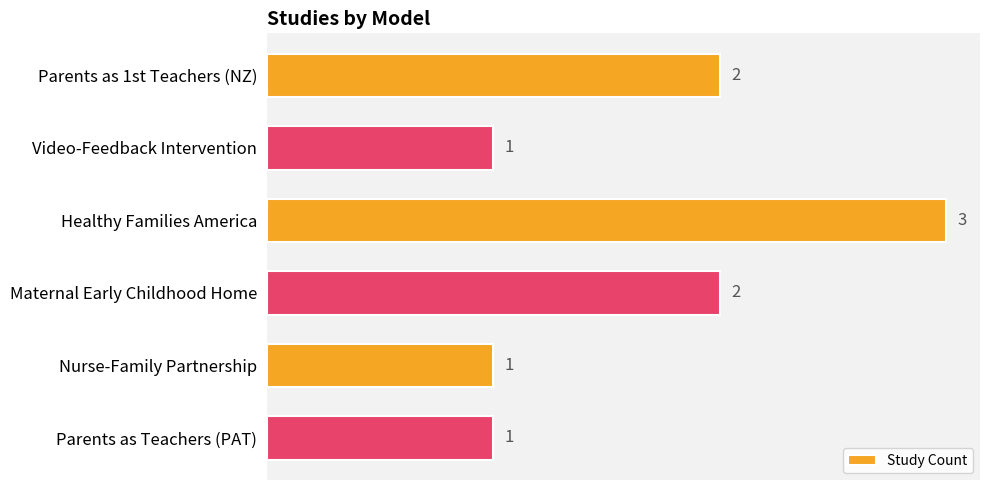

What value does the data have at Healthy Families America?

3